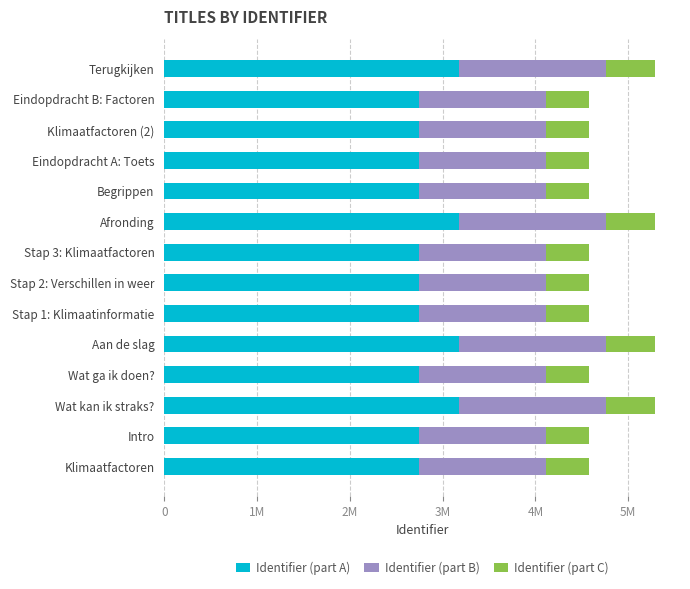

Which series has the largest range (max minus min)?

Identifier (part A)